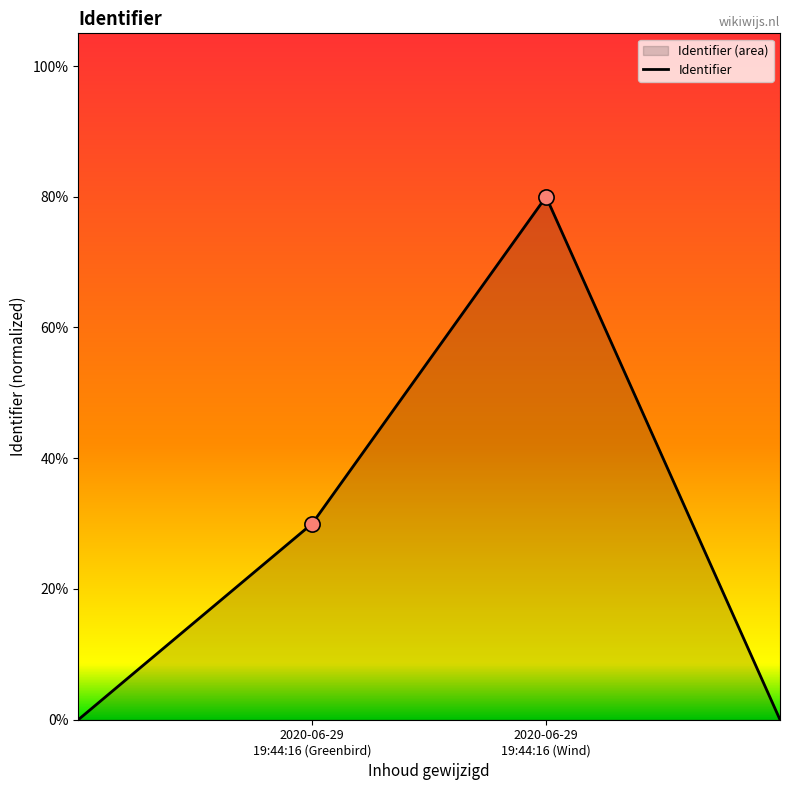

Which has a higher value, 3 or 2?

2